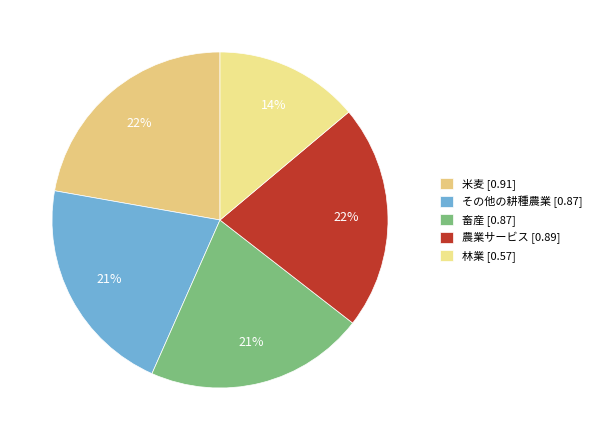

Is it true that その他の耕種農業 is 32% of the pie?

False